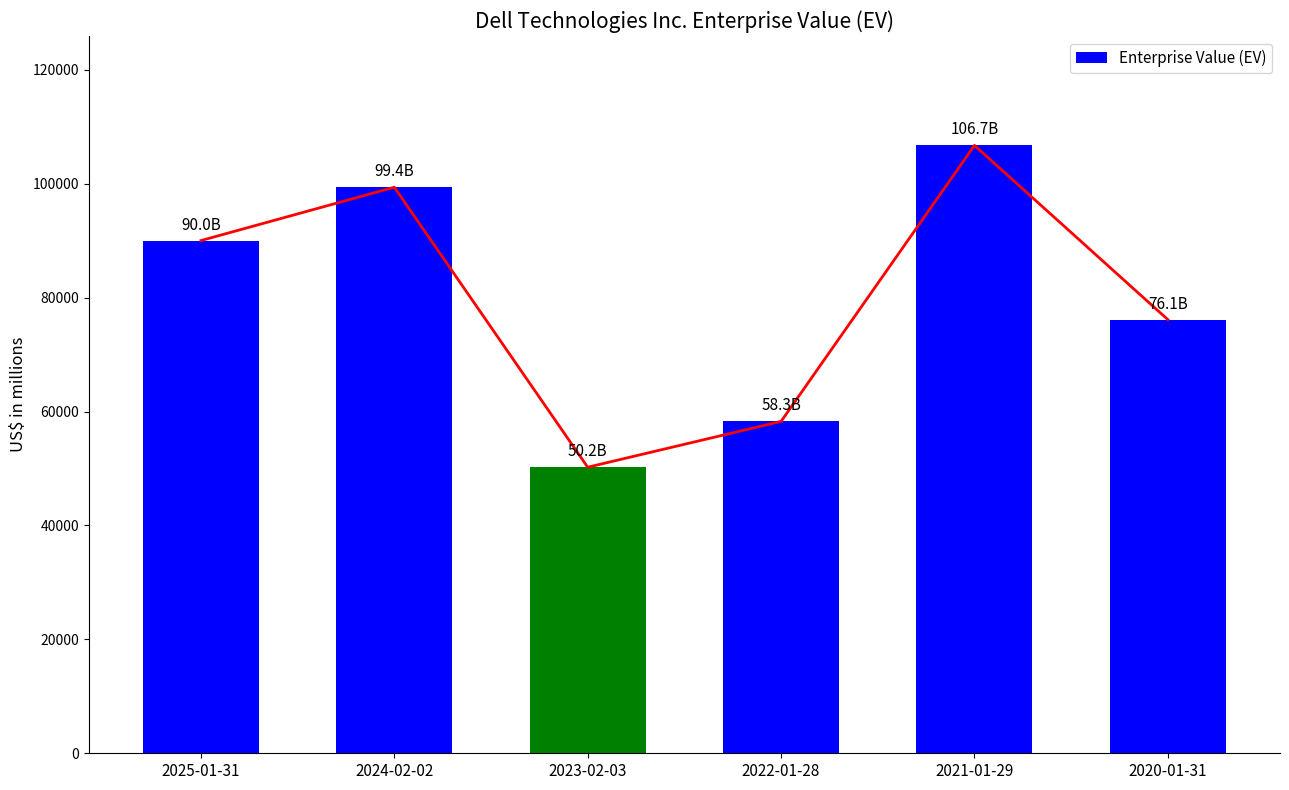

Reading right to left, extract all data points from this chart.

76138	106727	58271	50224	99381	90018